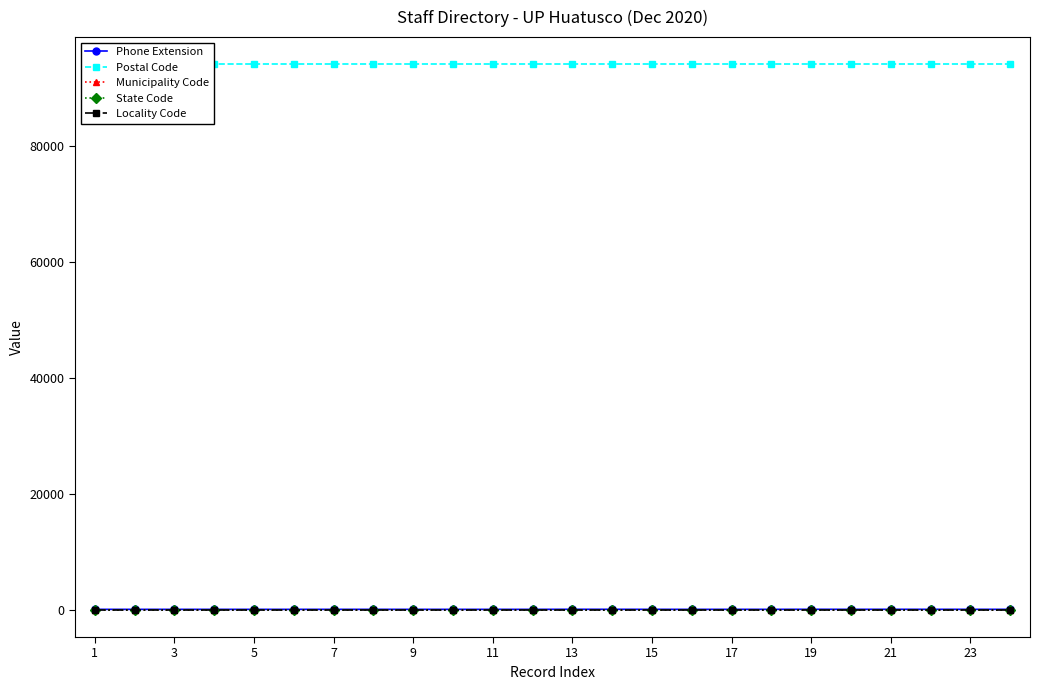

What is the spread (max minus min) of values at 1?

94070